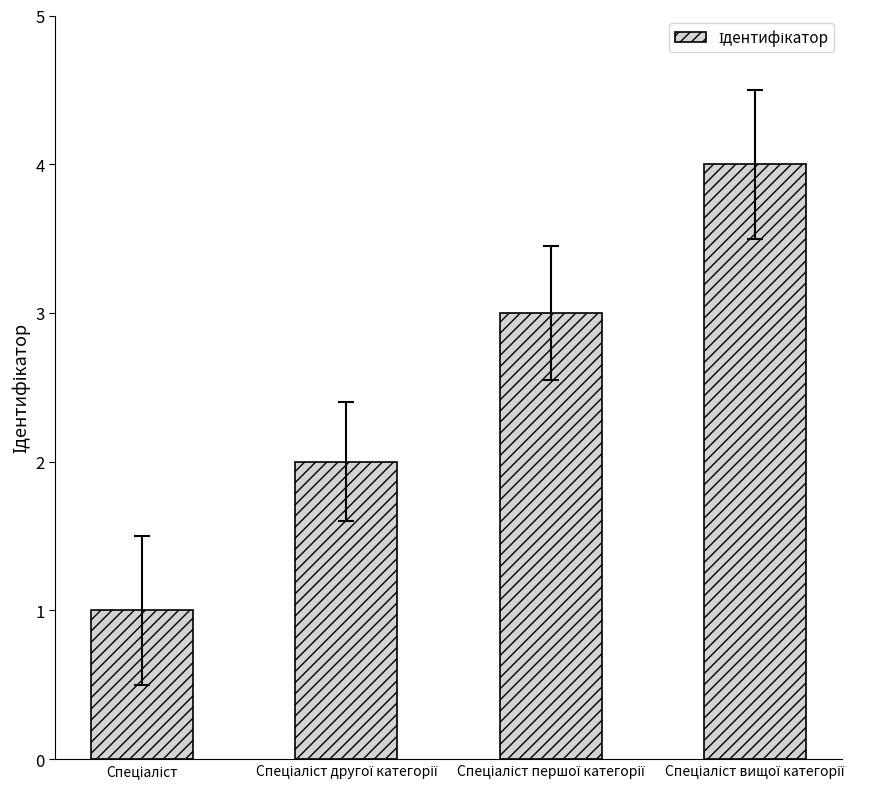

What is the maximum value shown in the chart?

4